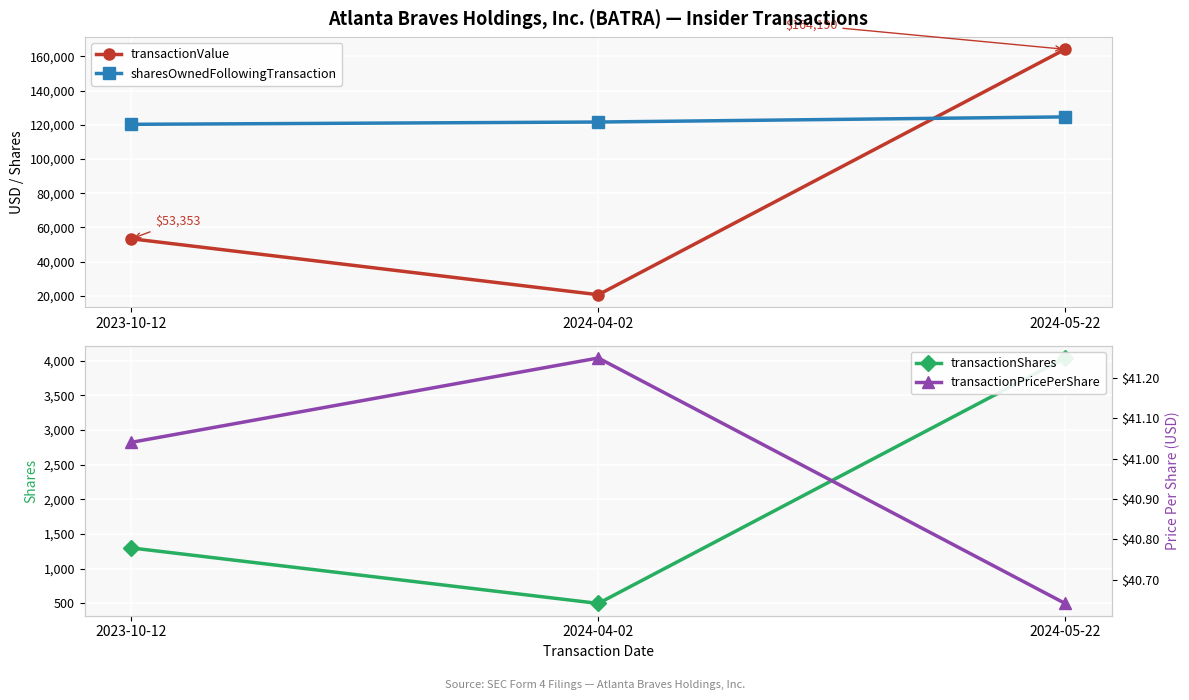

Which series has the largest range (max minus min)?

transactionValue